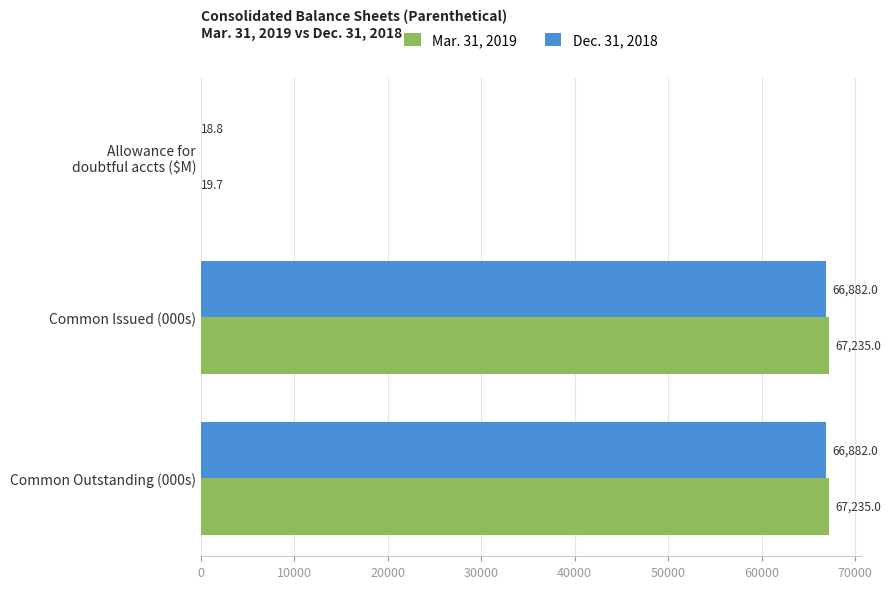

What is the sum of all Dec. 31, 2018 values?

133782.8